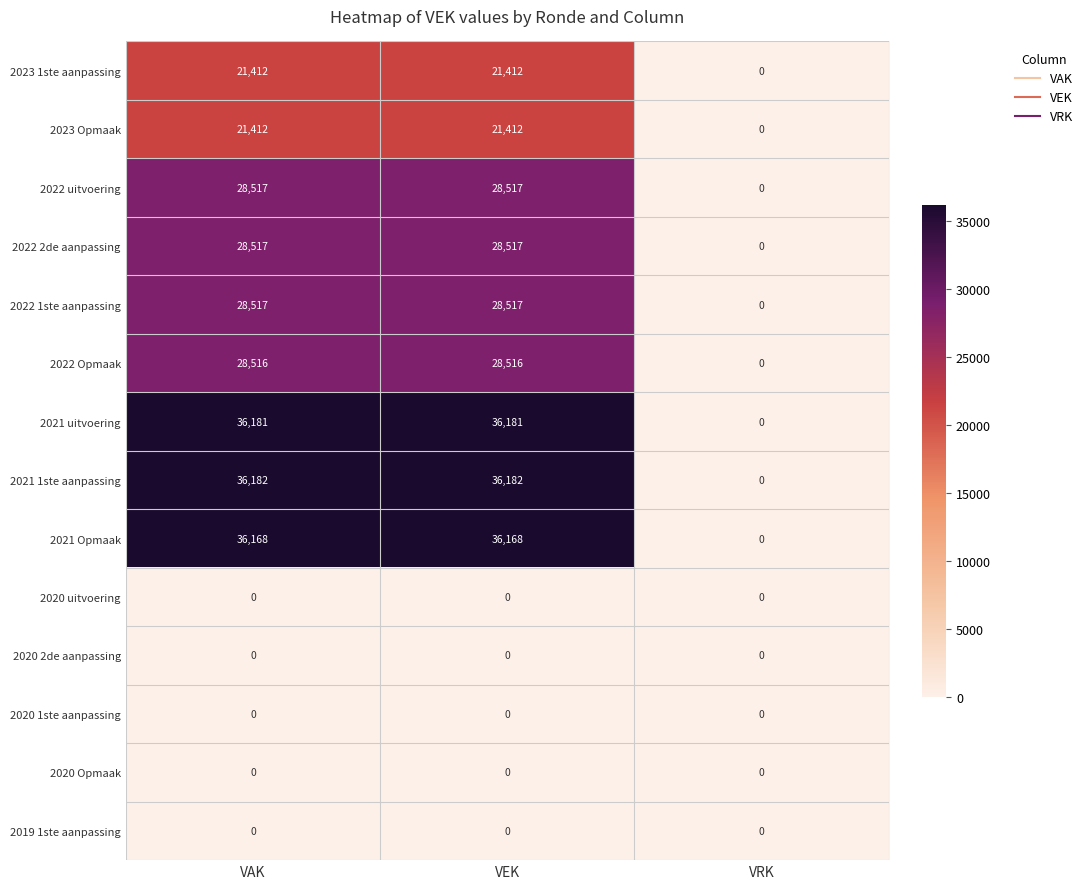

At which label does 2023 1ste aanpassing reach its minimum?

VRK